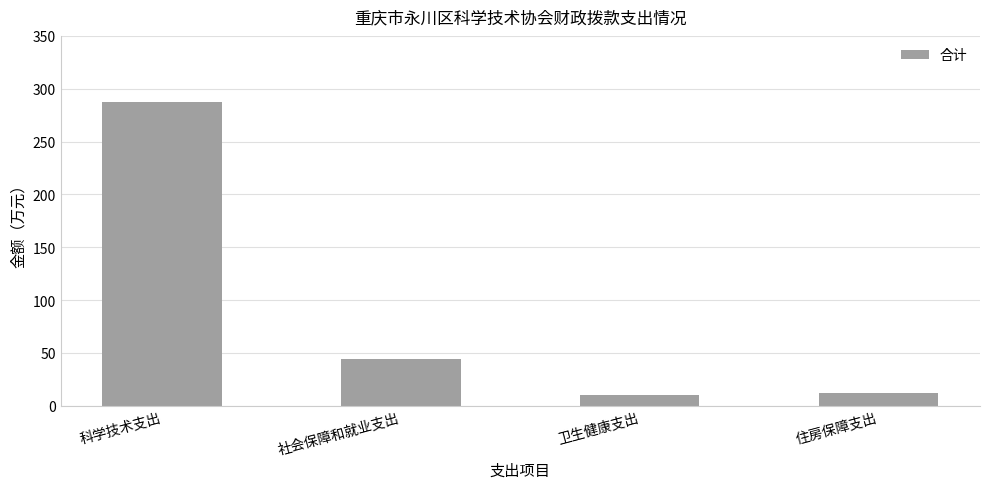

What is the change in value from 科学技术支出 to 卫生健康支出?

-277.8